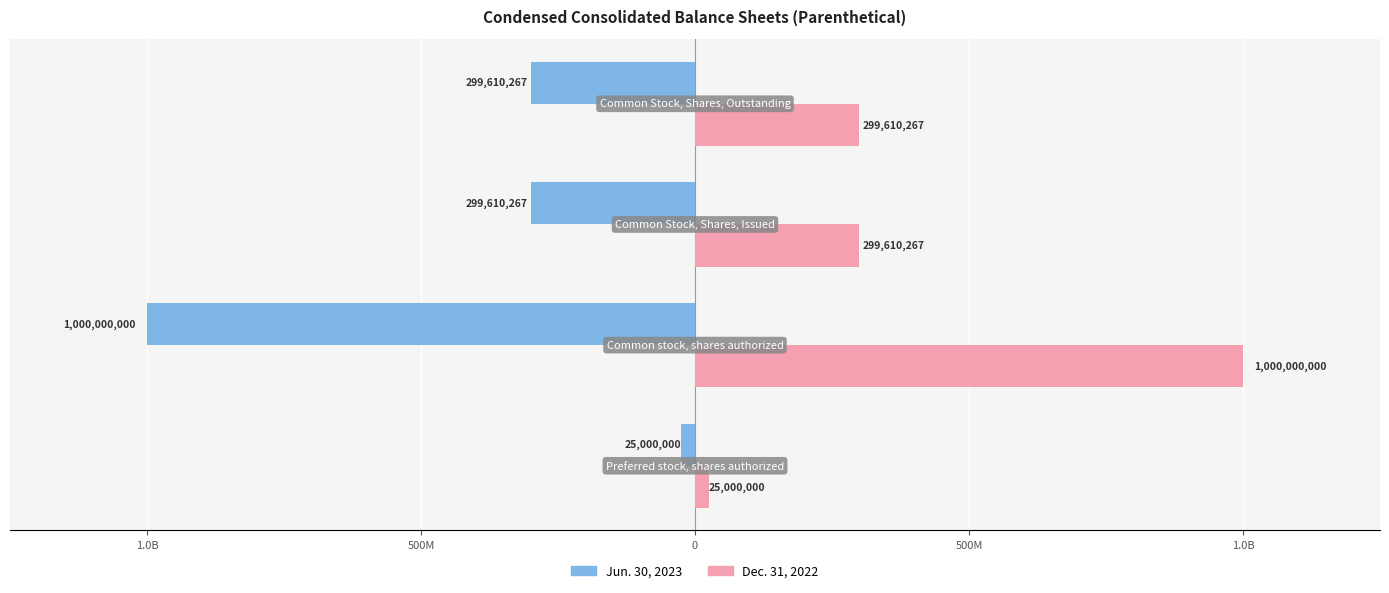

What are all the series names shown in the legend?

Jun. 30, 2023, Dec. 31, 2022